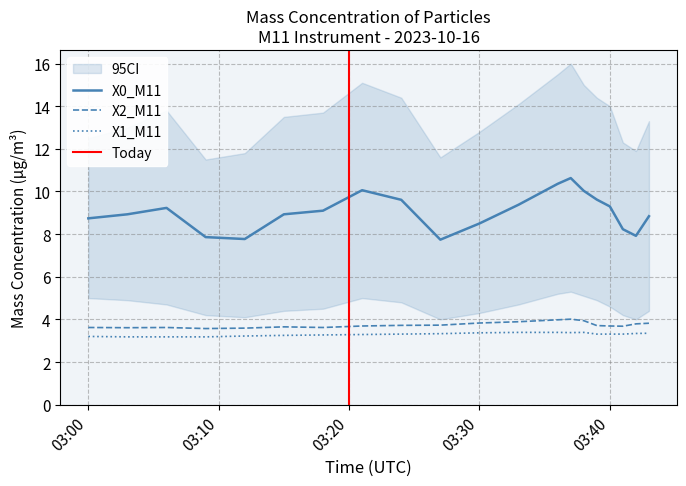

What is the label of the 5th point from the right?

2023-10-16 03:39:00